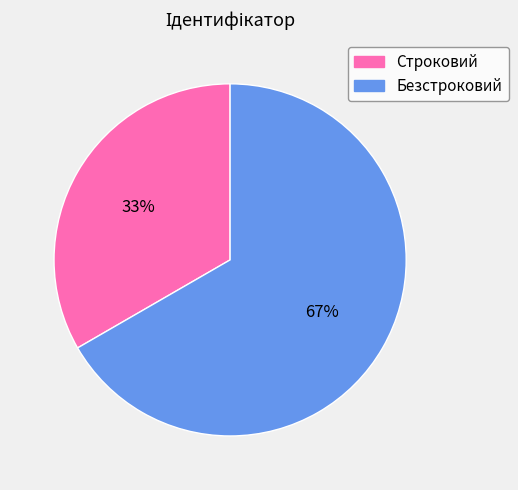

Which category accounts for the majority?

Безстроковий